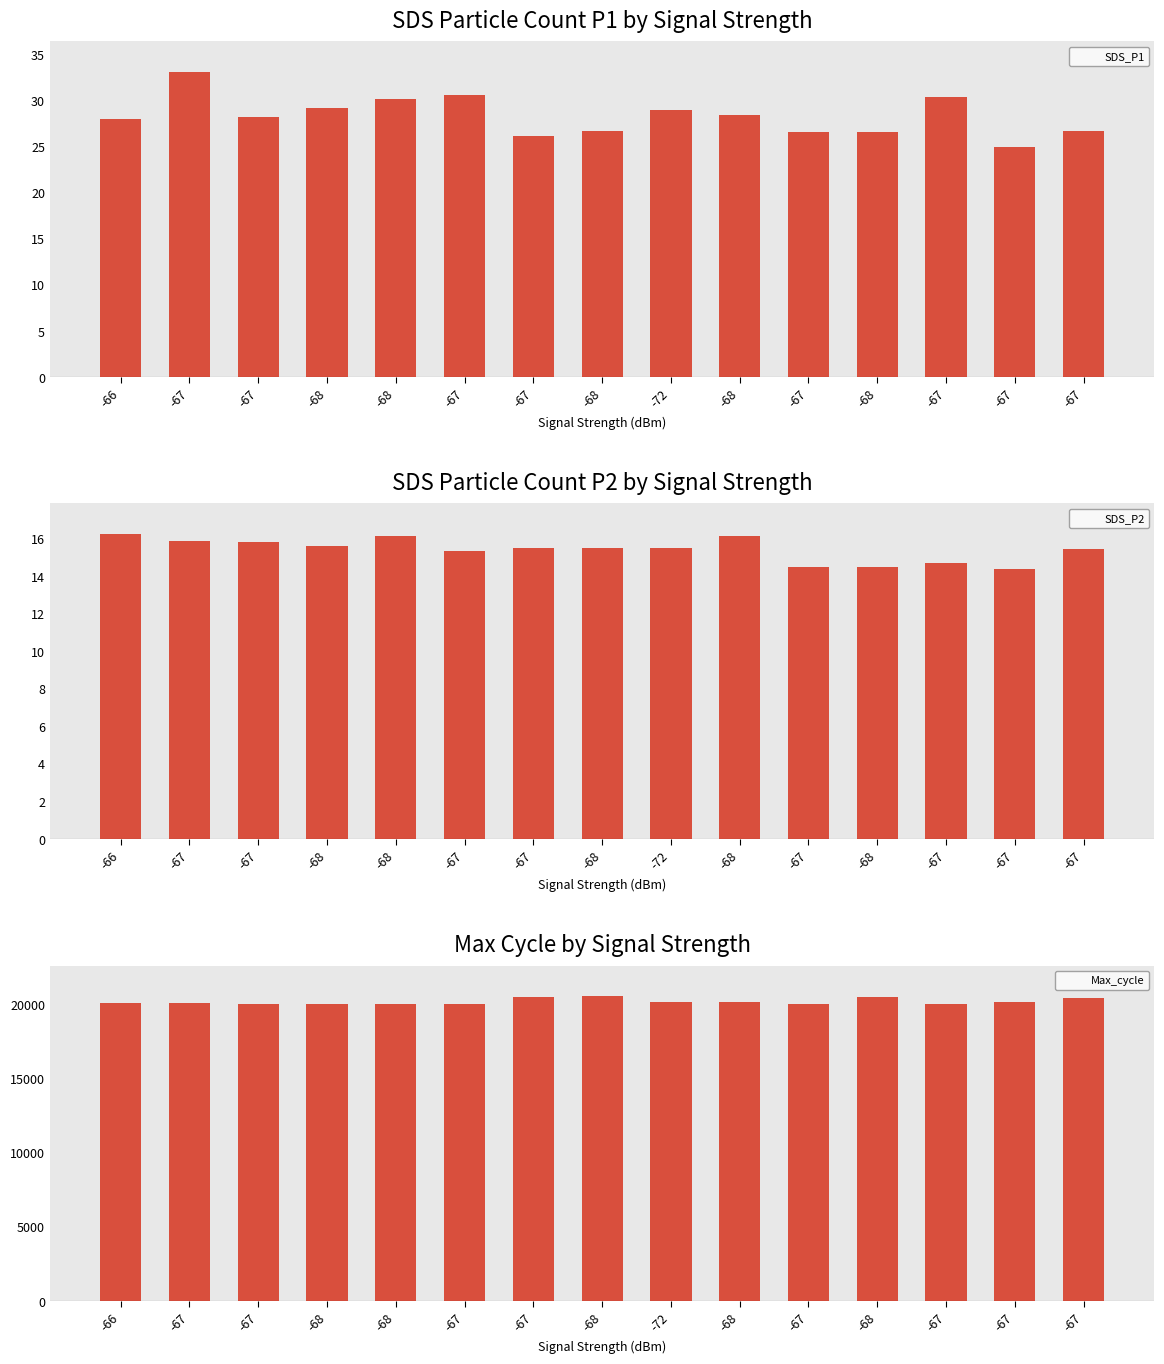

How many data points in SDS_P2 are less than 15?

4